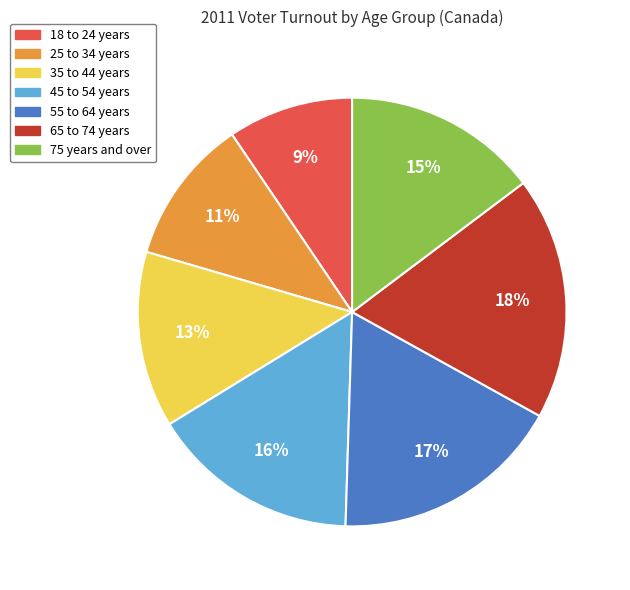

To the nearest percent, what is the average slice percentage?

14%